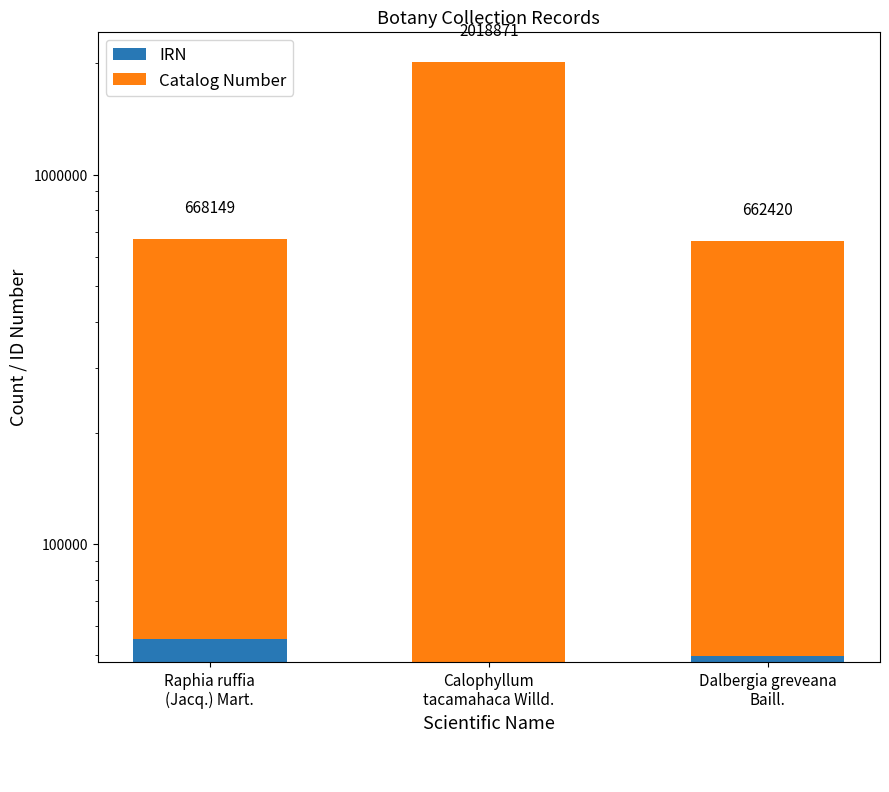

What is the difference between the maximum and second lowest values in the Catalog Number series?

1358228